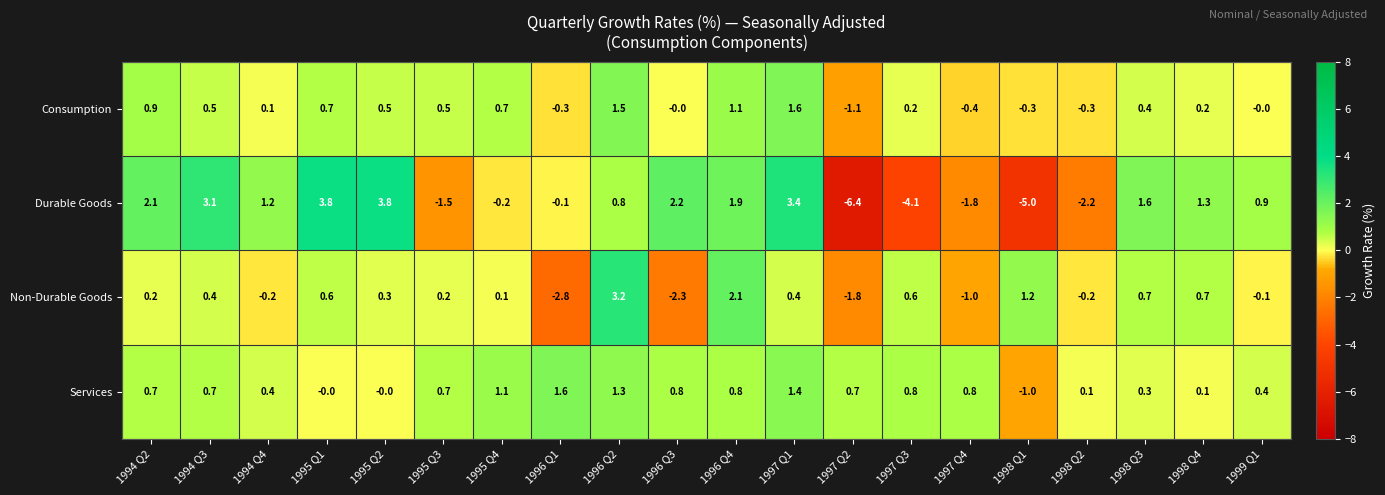

Between 1994 Q4 and 1999 Q1, which series saw the biggest shift?

Durable Goods